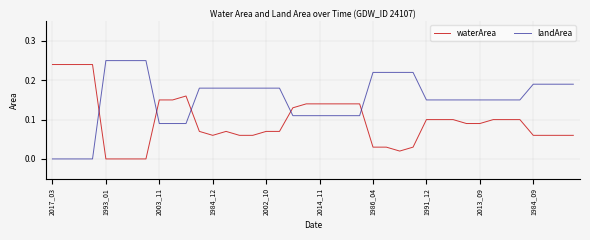

Which series has the largest total across all categories?

landArea